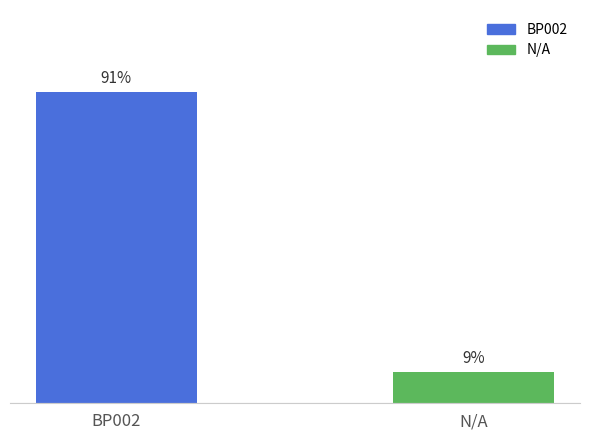

Which label corresponds to the smallest value in the chart?

N/A